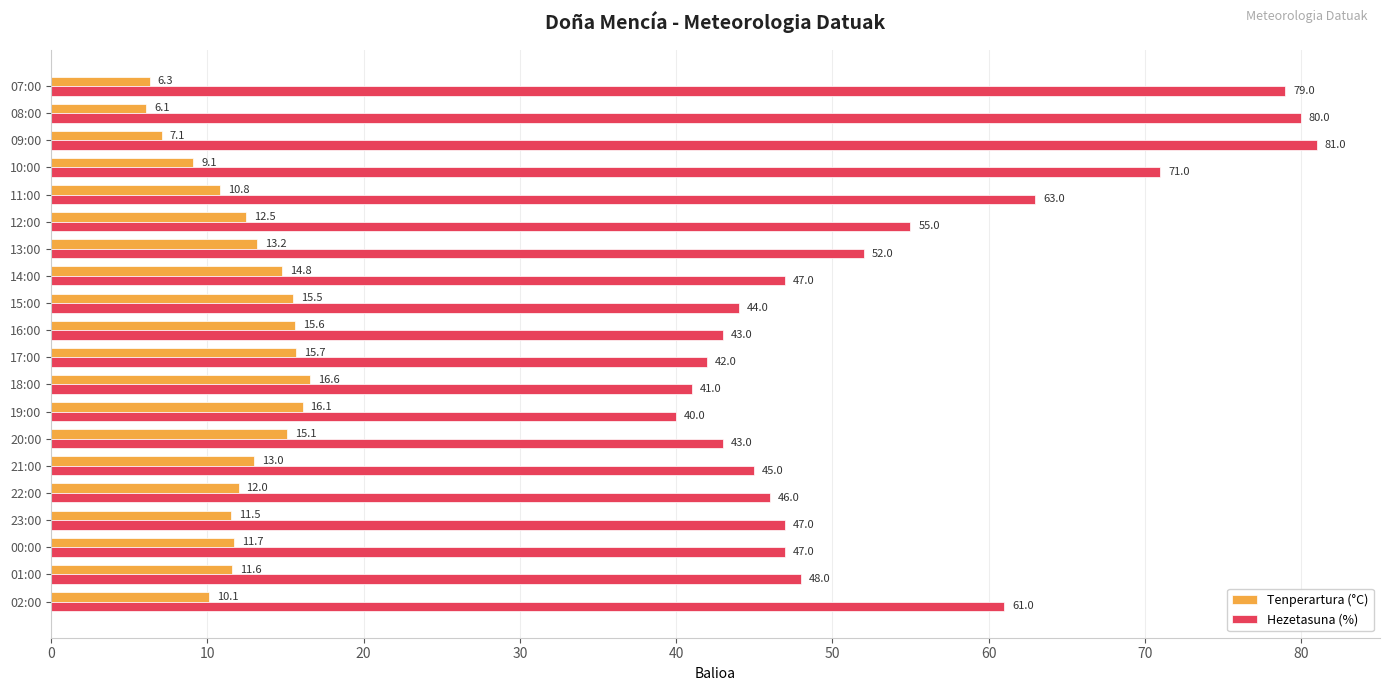

What is the difference between the highest and lowest values at 08:00?

73.9